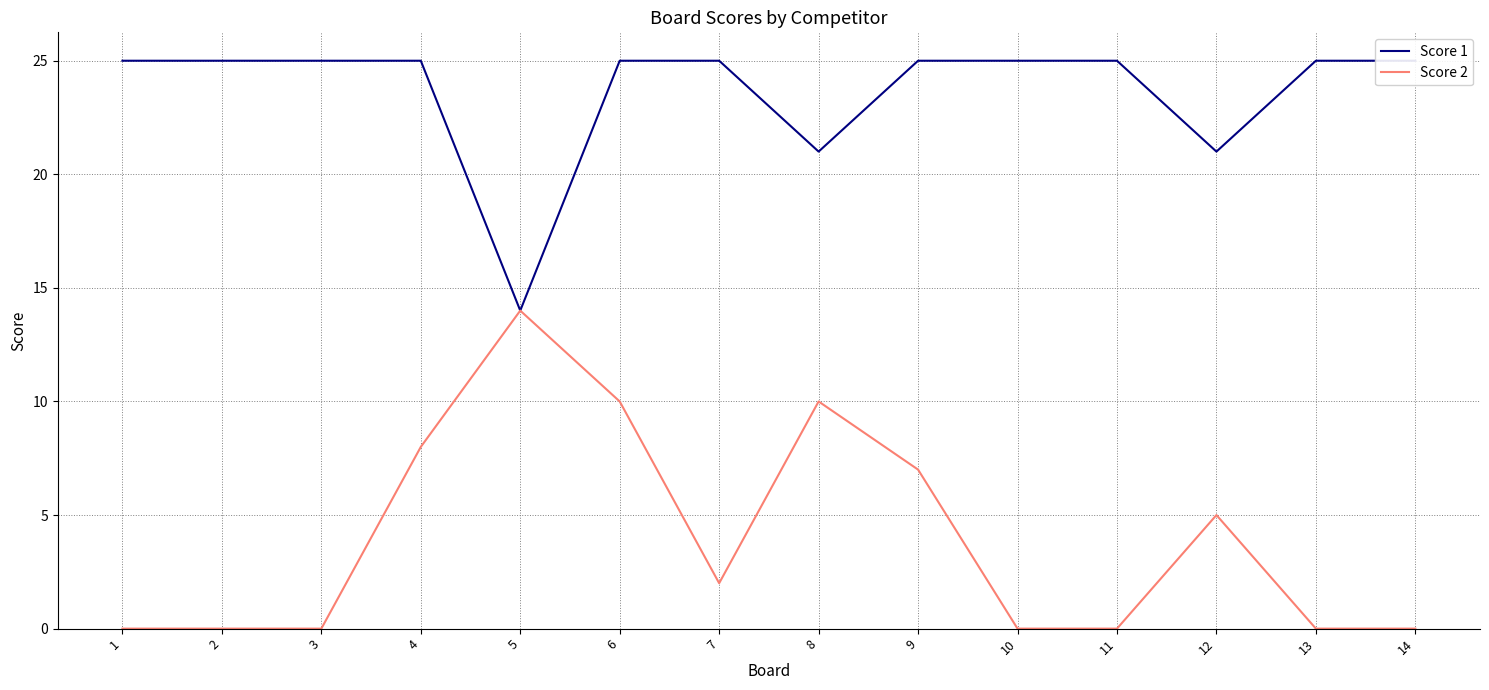

How many lines are shown in the chart?

2